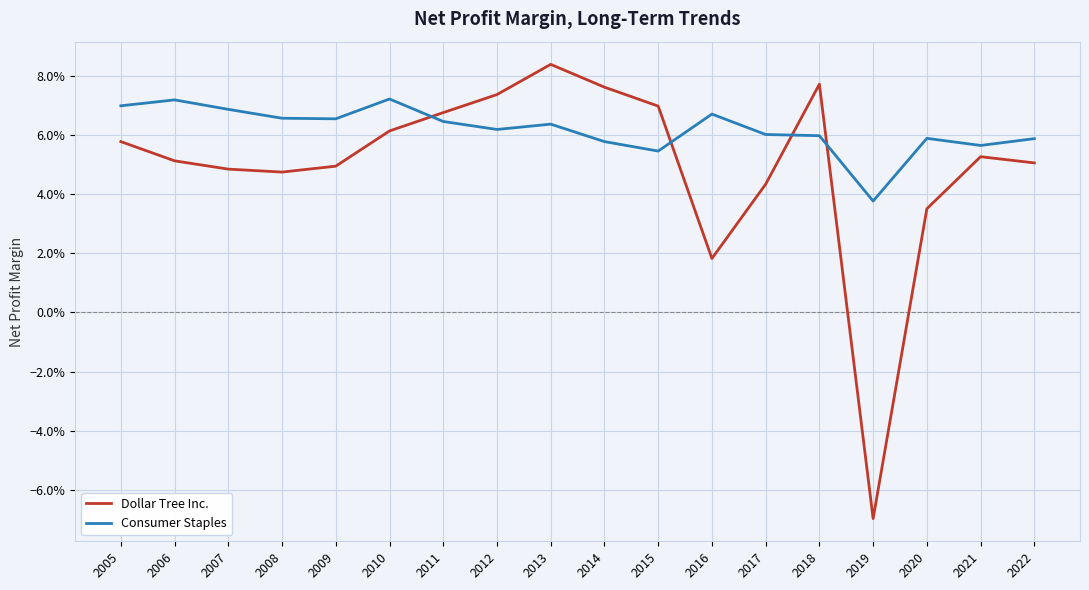

True or false: Dollar Tree Inc. has a value of 0.0 at 2008.

False